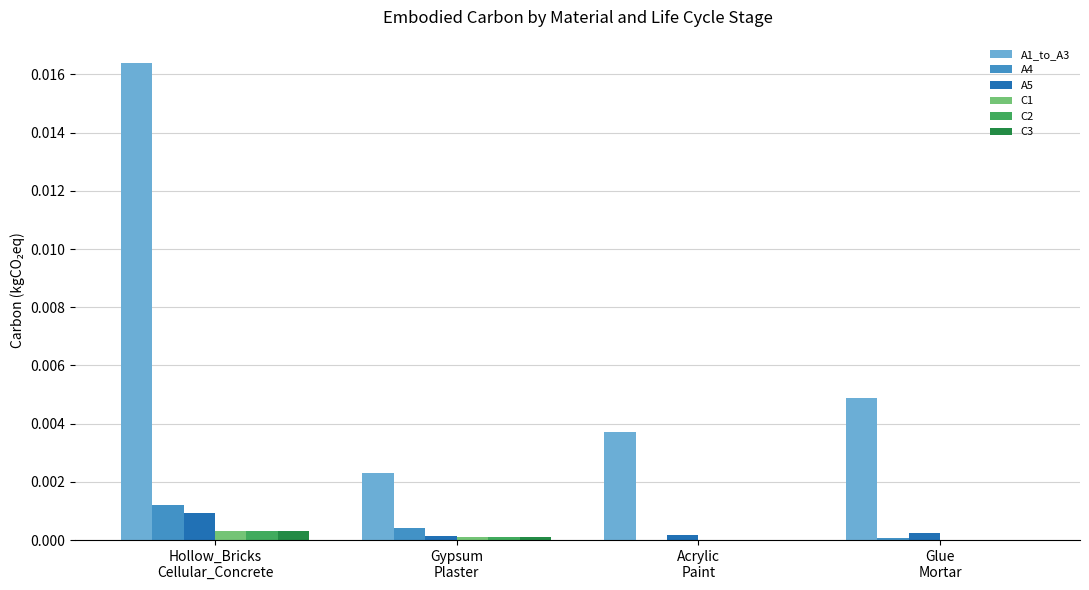

Which series has the largest total across all categories?

A1_to_A3